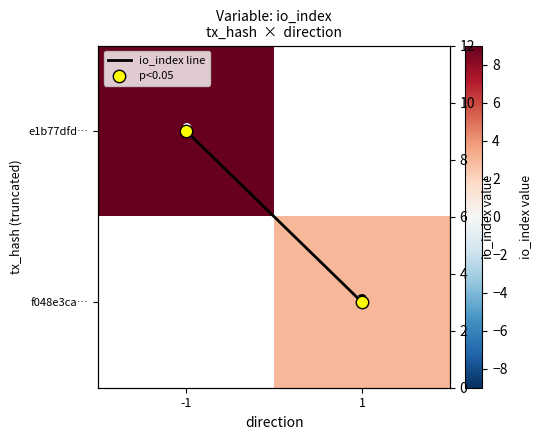

What is the sum of all p<0.05 values?

12.0